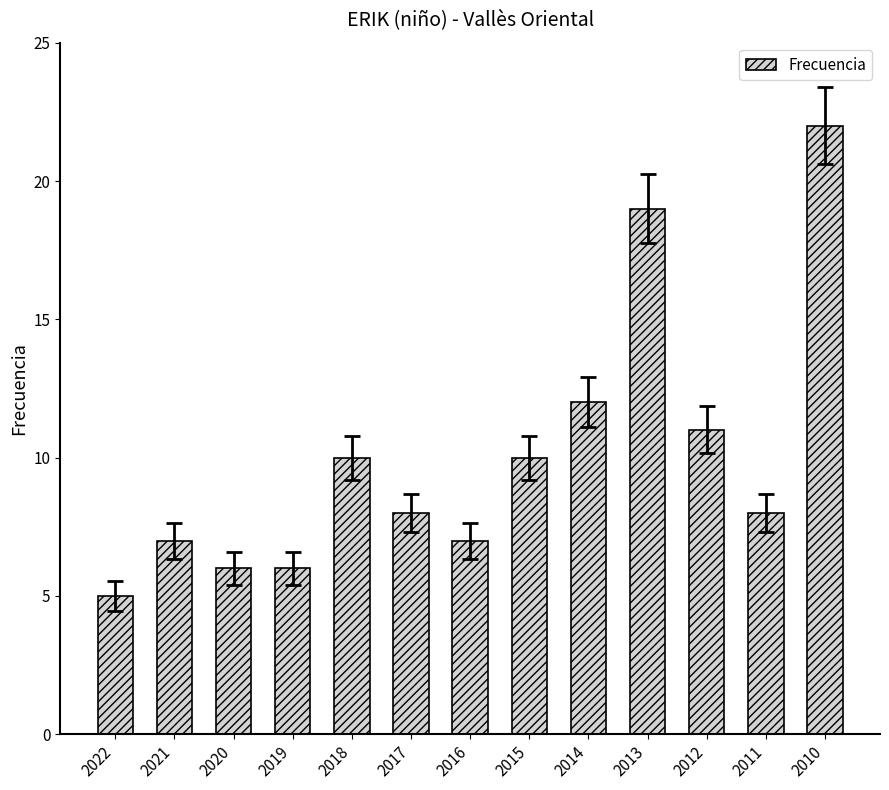

How many data points does each series have?

13